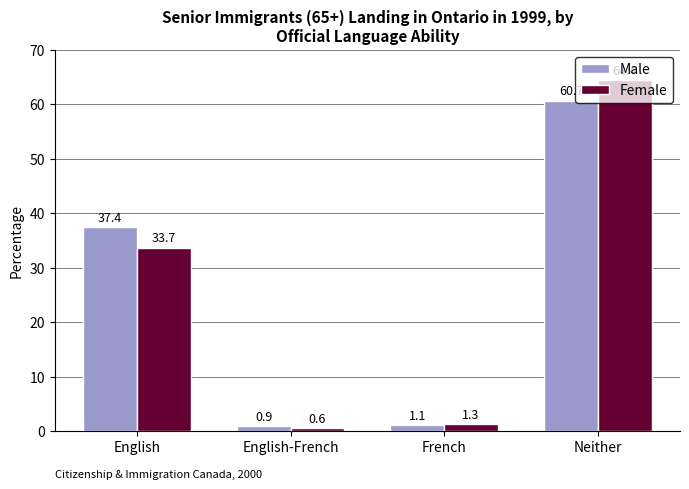

Which label corresponds to the largest value in the chart?

Neither